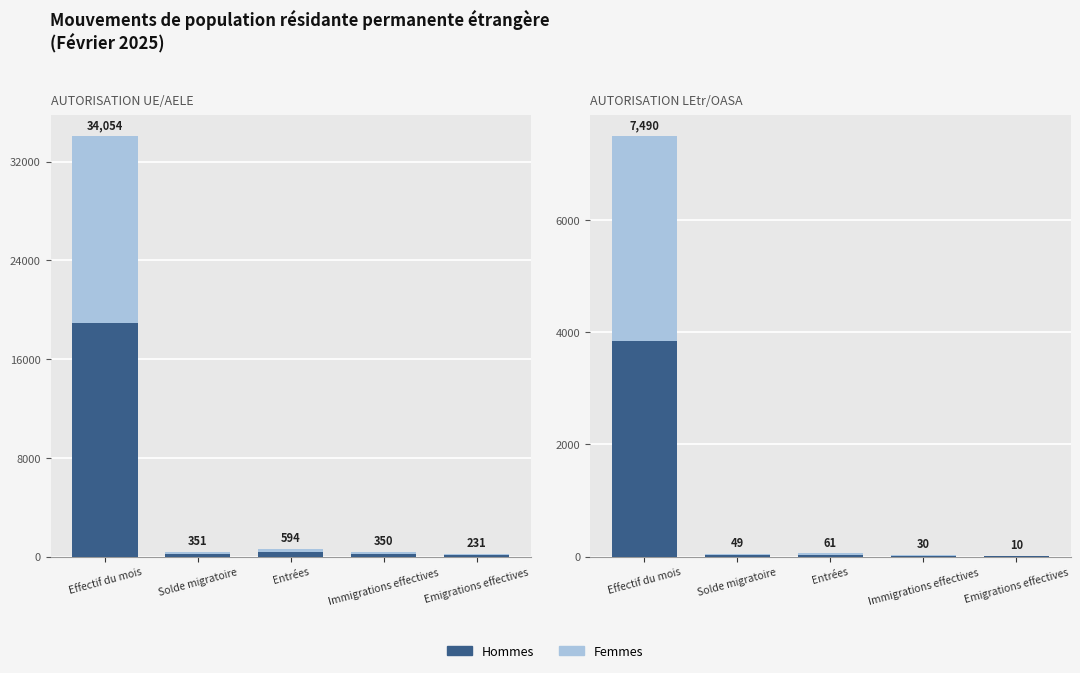

What is the label of the 3rd bar from the right?

Entrées